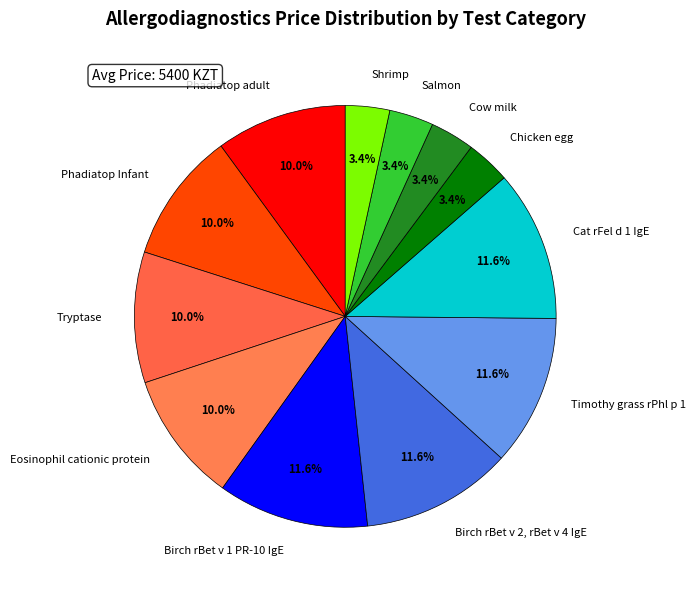

How much of the chart is everything except Salmon?

96.6%